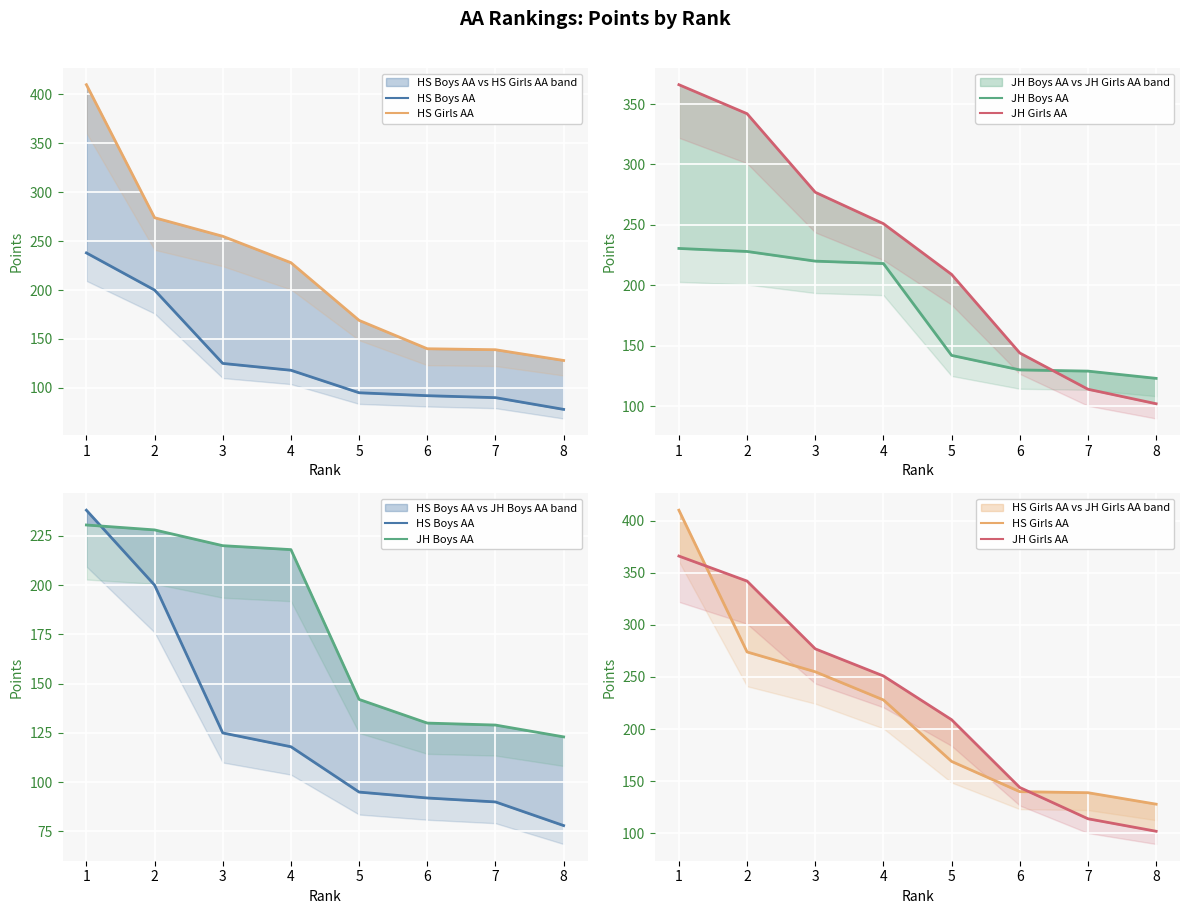

What is the sum of all JH Girls AA values?

1805.0